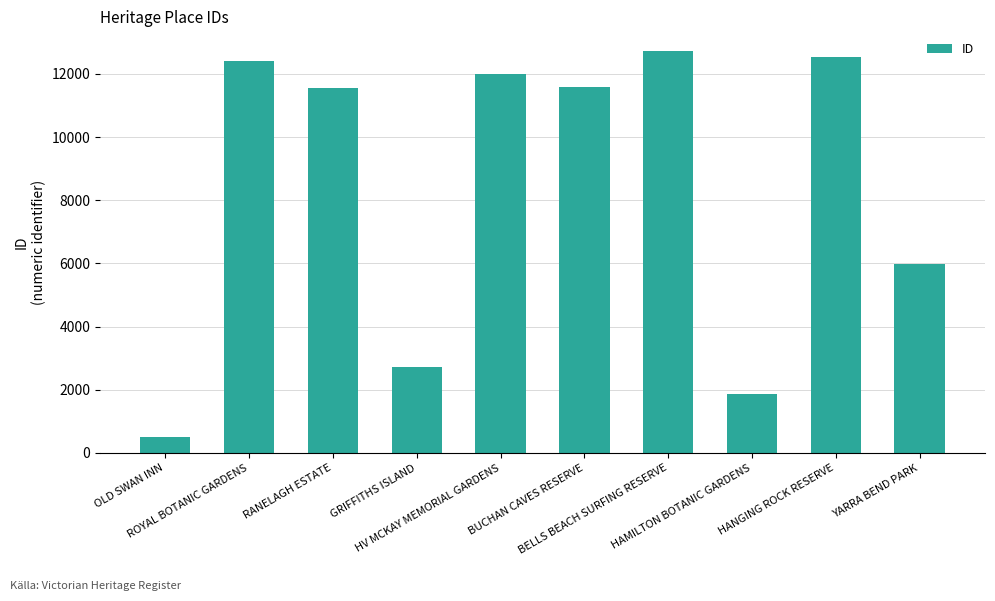

What is the value of the 8th bar from the left?

1871